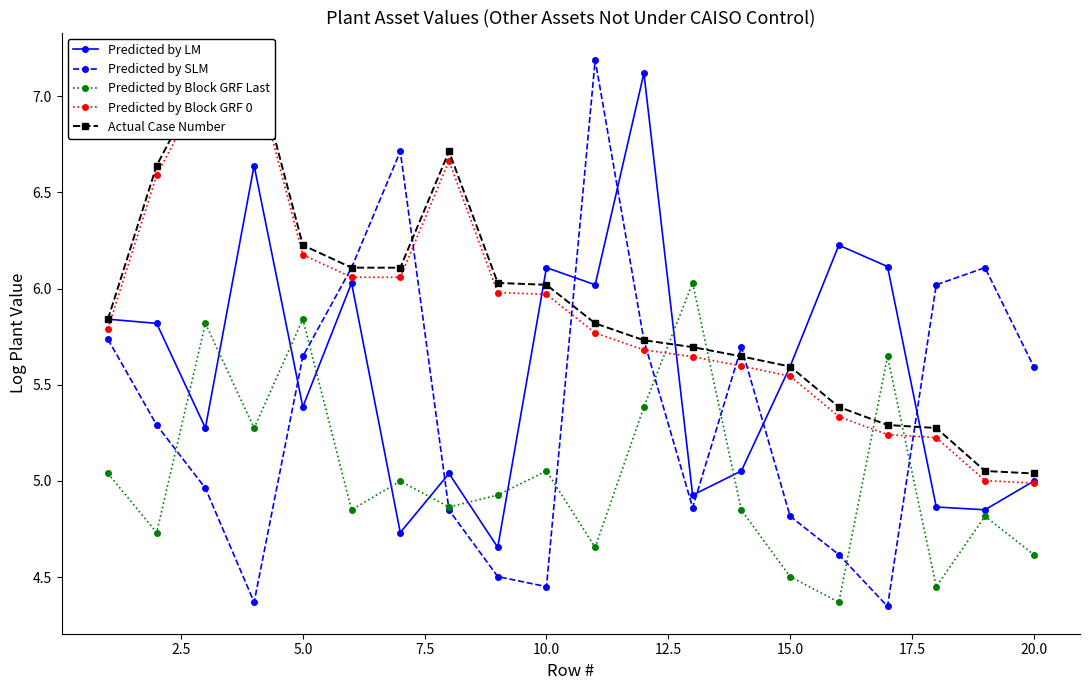

In Predicted by Block GRF Last, how many points are higher than both neighbors (excluding endpoints)?

7